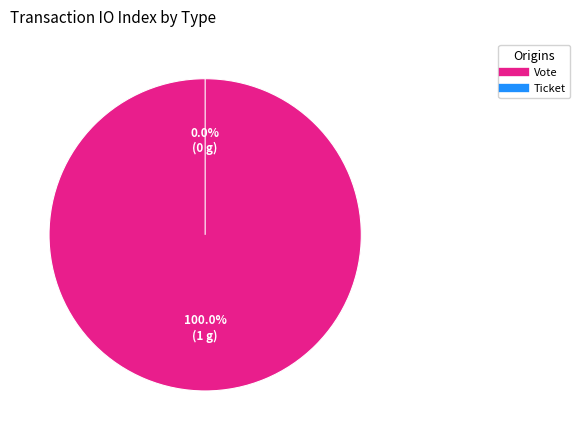

What is the change in value from Vote to Ticket?

-1